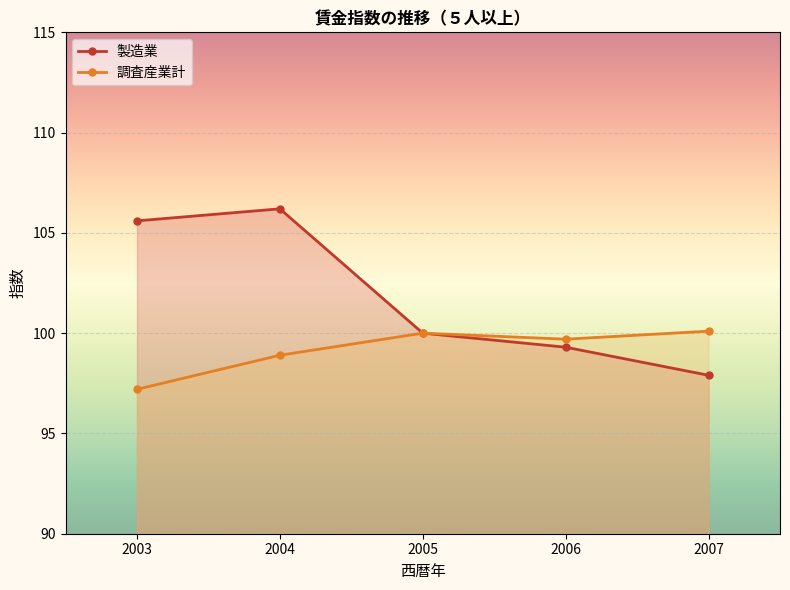

How many data points in 調査産業計 are above 99?

3